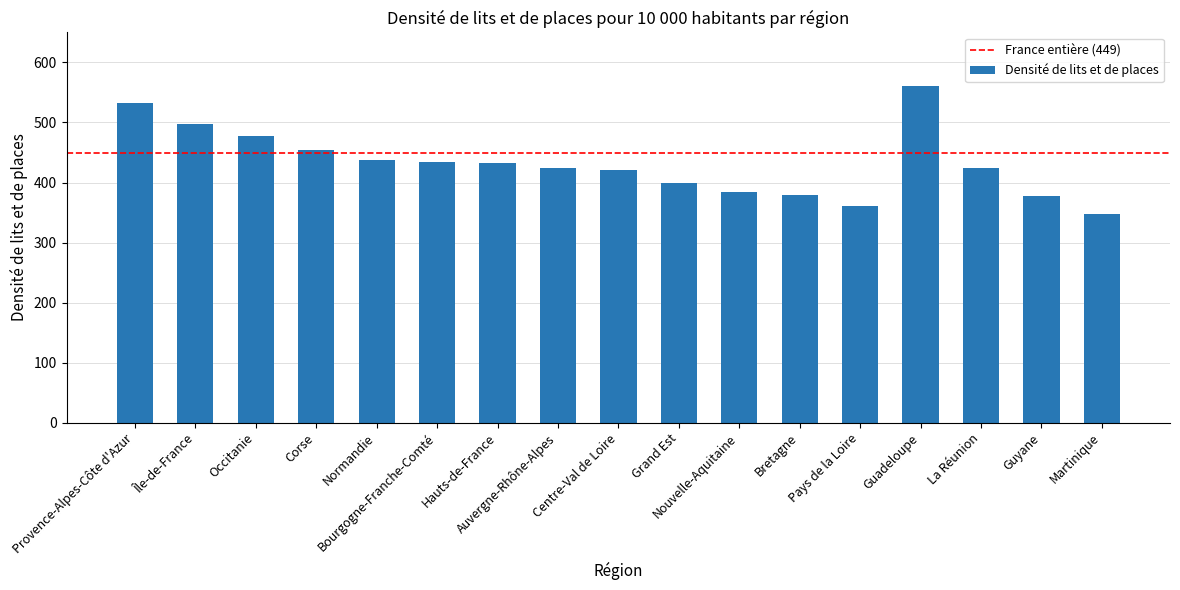

Where is the data nearest to the value 453?

Corse